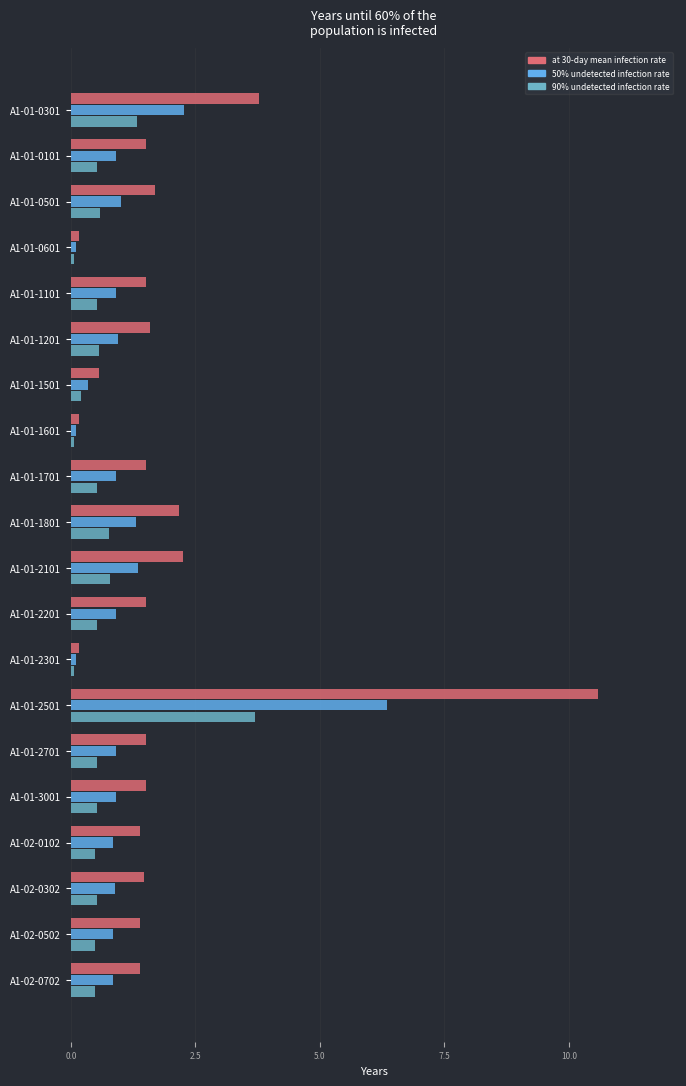

True or false: at 30-day mean infection rate has a value of 1.4 at A1-02-0102.

True